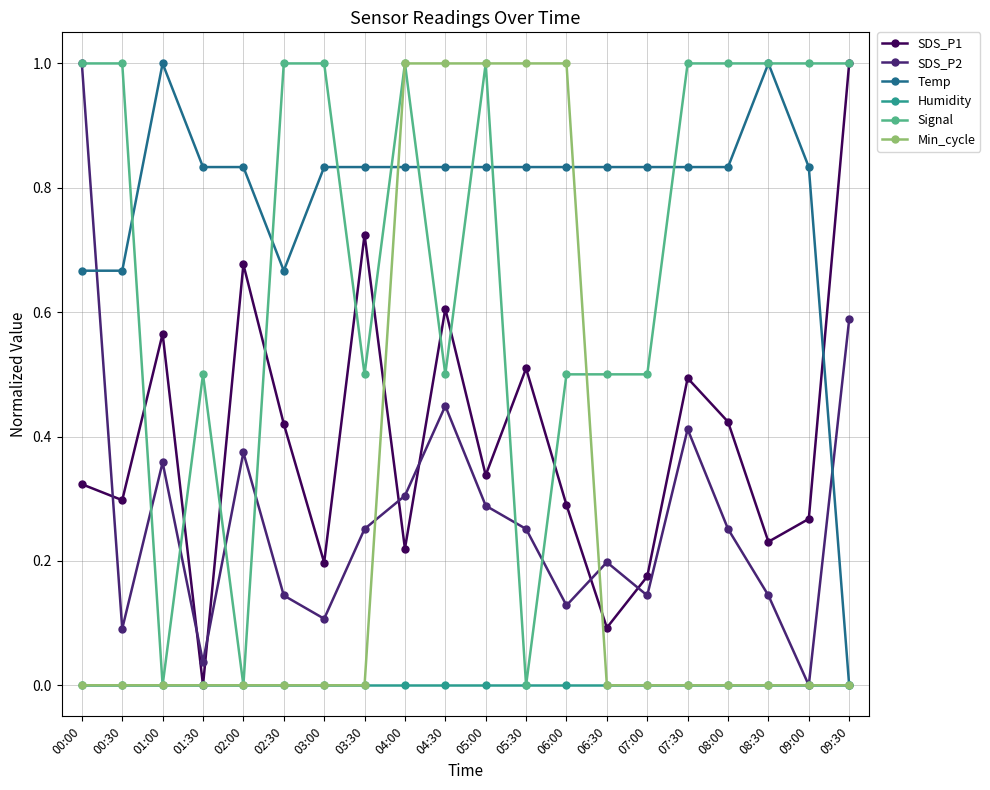

At 06:00, list the series in order from largest to smallest.

Min_cycle, Temp, Signal, SDS_P1, SDS_P2, Humidity